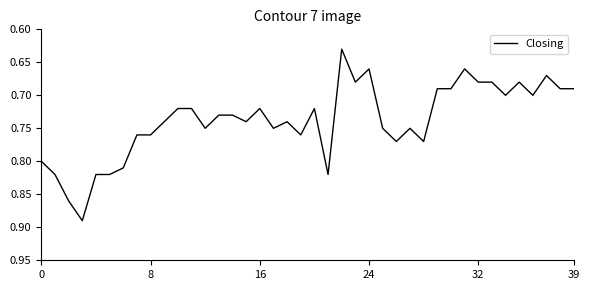

What is the difference between the maximum and minimum values?

0.3